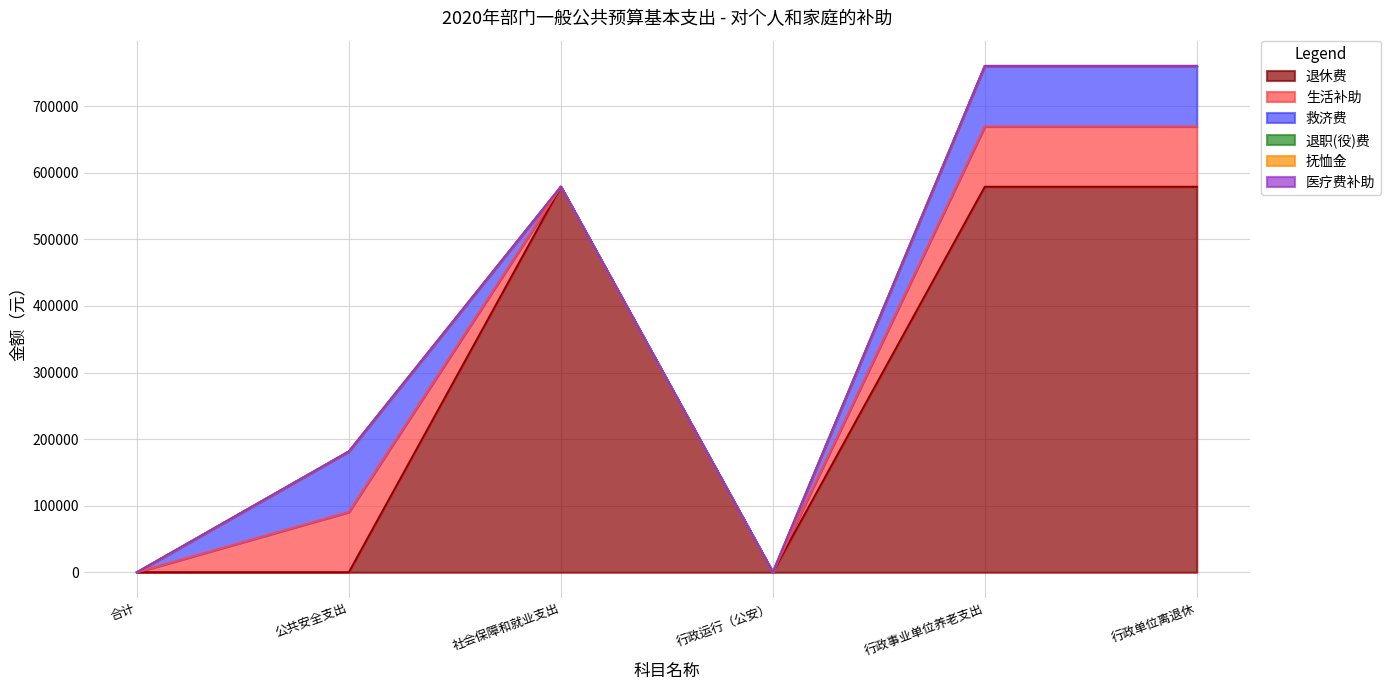

True or false: 医疗费补助 and 生活补助 cross at least once.

False